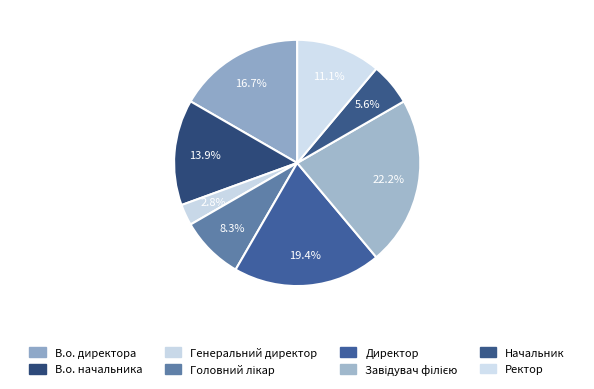

How many slices are in this pie chart?

8